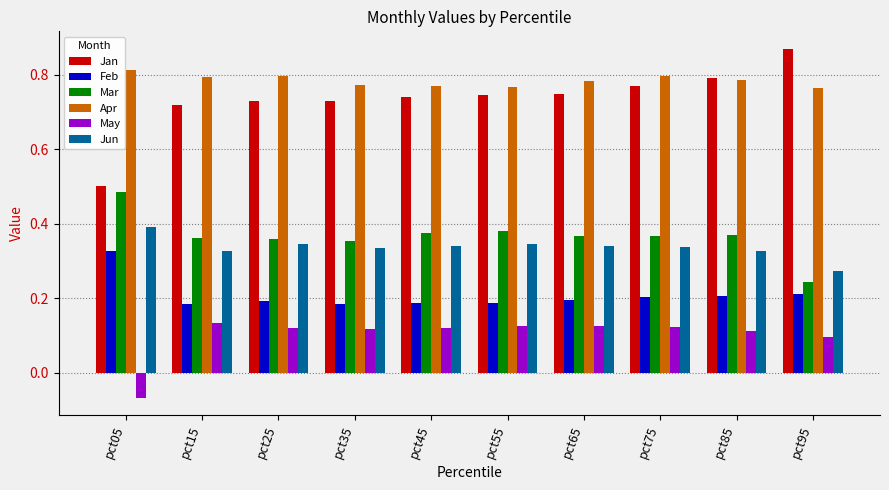

Is it true that May equals 0.1 at pct65?

True